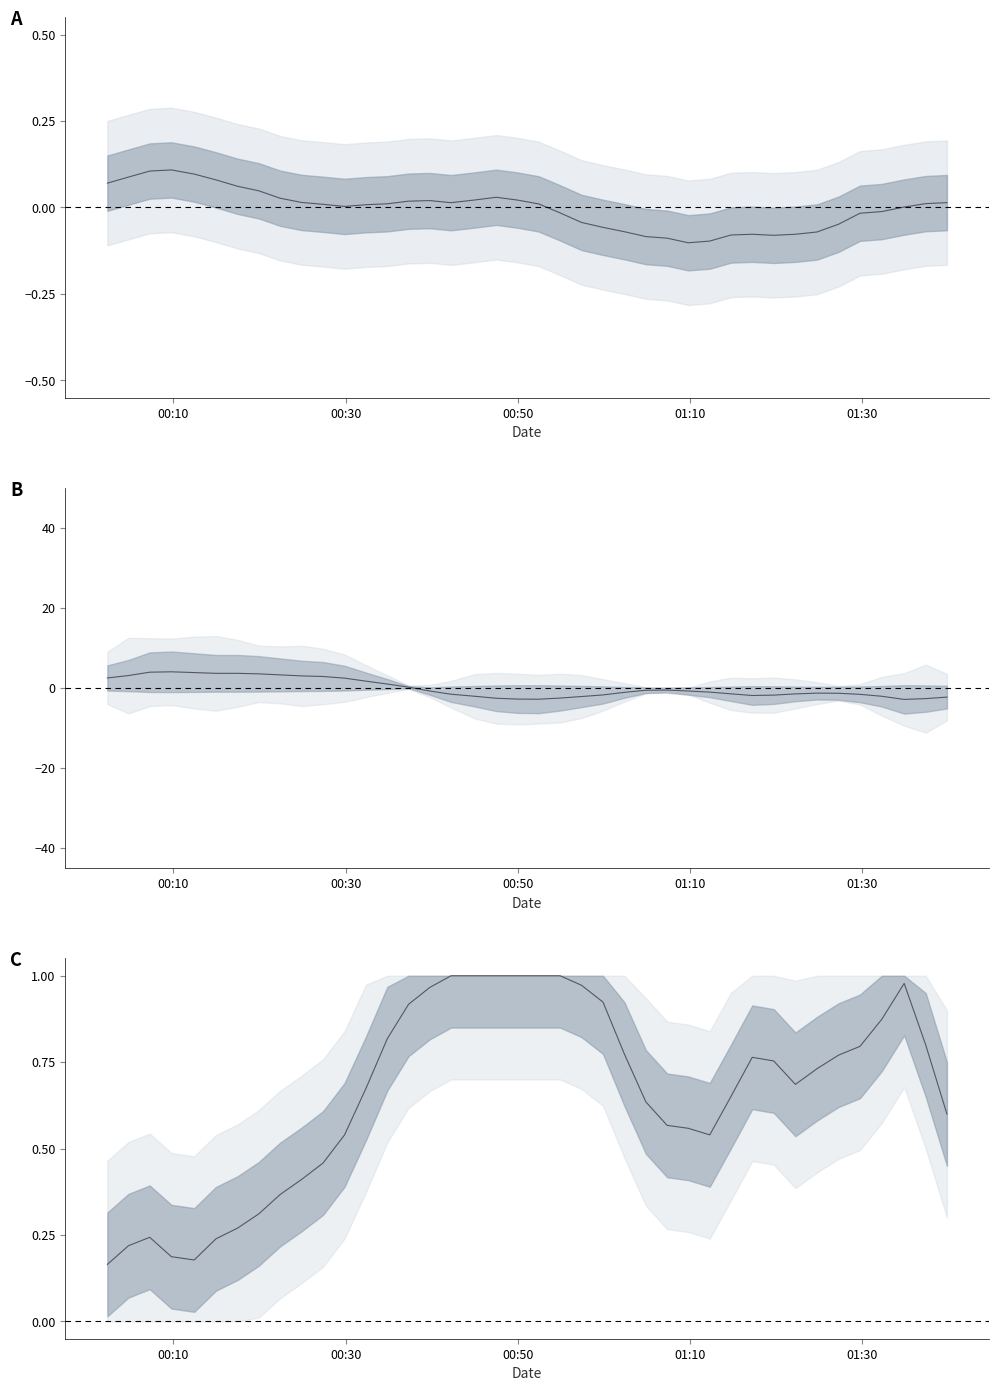

True or false: pressure has a value of 0.0 at 38.

False